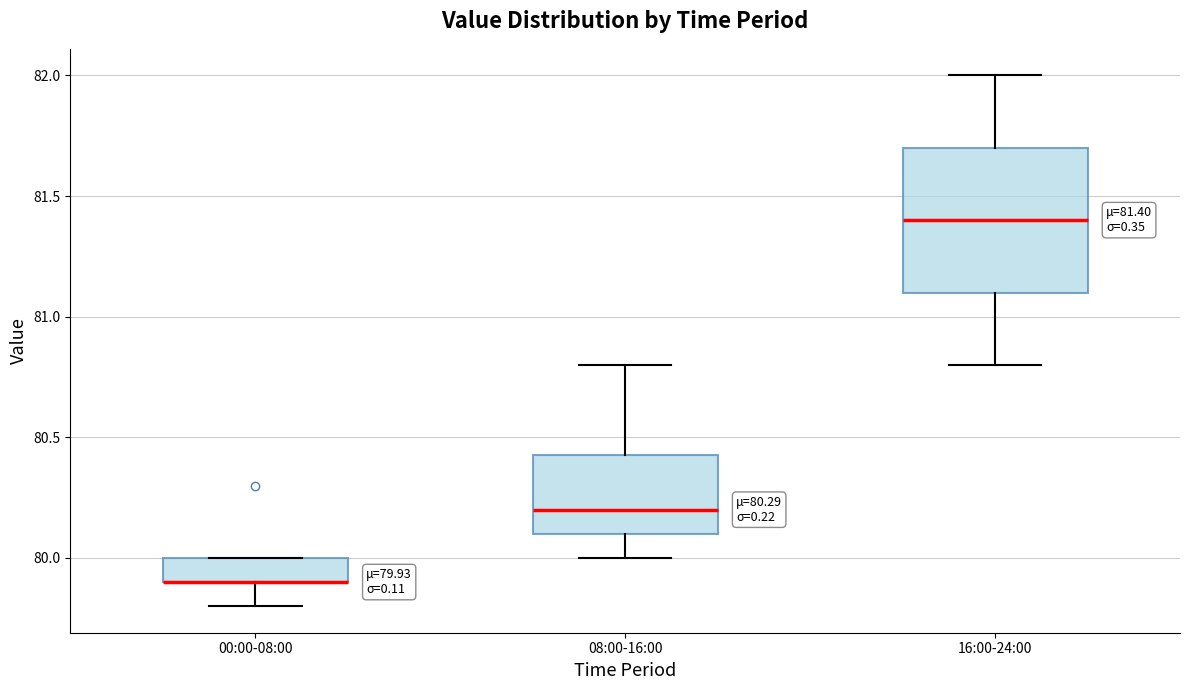

Which box is the tallest, from its lower edge to its upper edge?

16:00-24:00